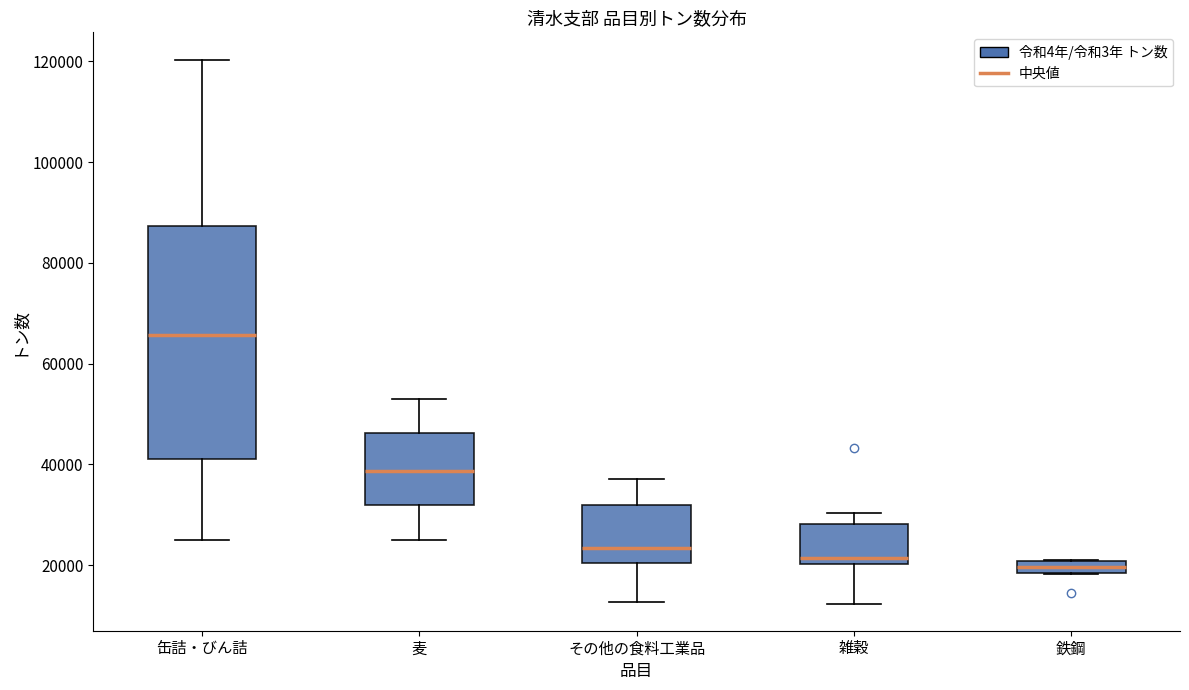

Where does the lower whisker of the box for 麦 end on the y-axis? The values are not printed on the chart, so give them approximately, as read against the axis.

26000